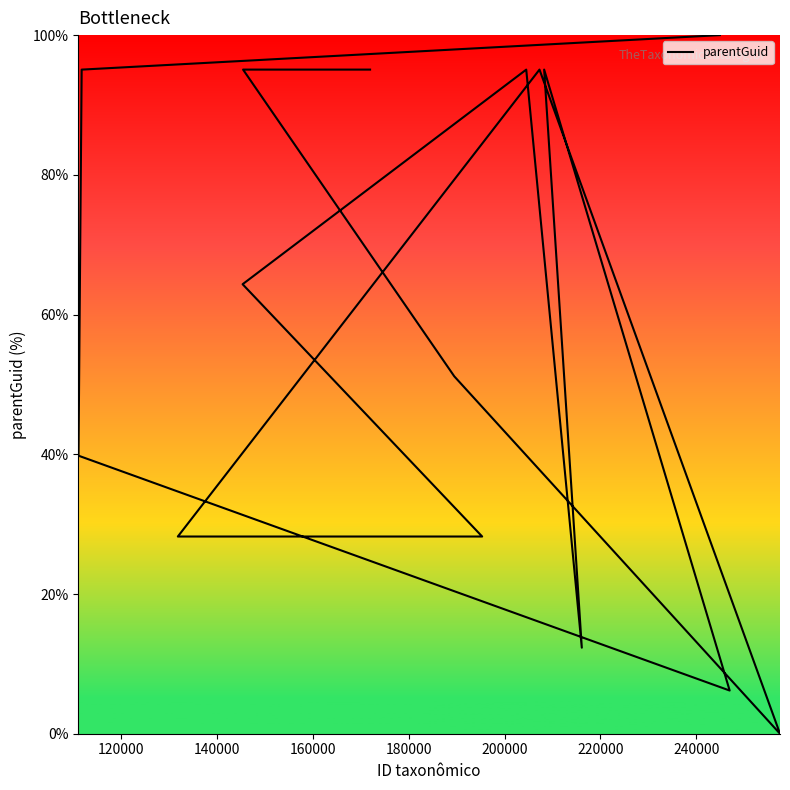

Read the value at 220000.

28.2